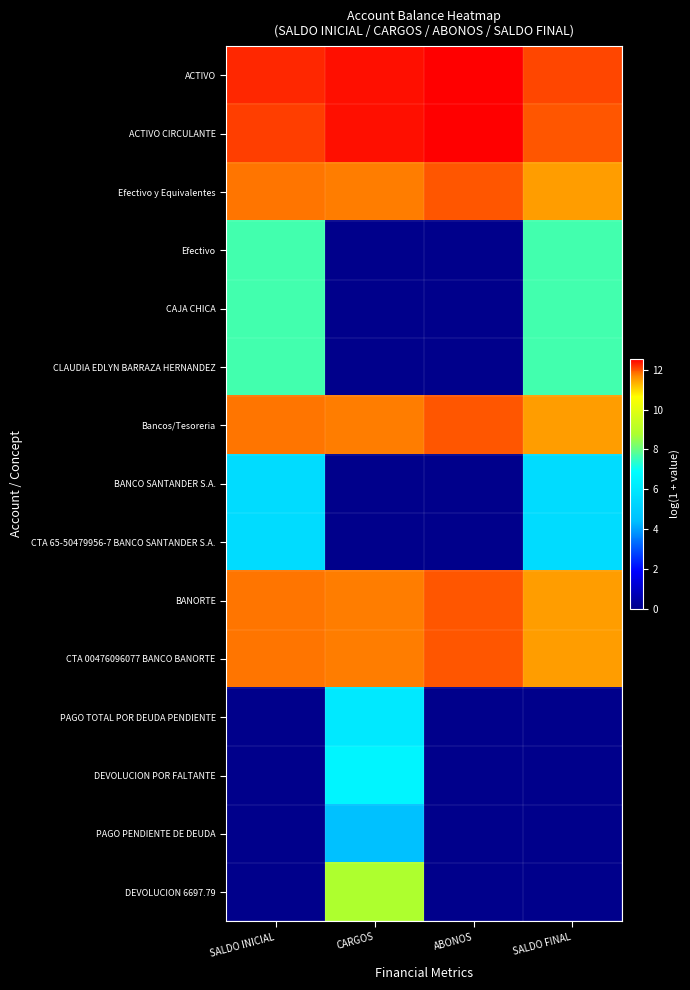

At ABONOS, list the series in order from smallest to largest.

Efectivo, CAJA CHICA, CLAUDIA EDLYN BARRAZA HERNANDEZ, BANCO SANTANDER S.A., CTA 65-50479956-7 BANCO SANTANDER S.A., PAGO TOTAL POR DEUDA PENDIENTE, DEVOLUCION POR FALTANTE, PAGO PENDIENTE DE DEUDA, DEVOLUCION 6697.79, Efectivo y Equivalentes, Bancos/Tesoreria, BANORTE, CTA 00476096077 BANCO BANORTE, ACTIVO, ACTIVO CIRCULANTE